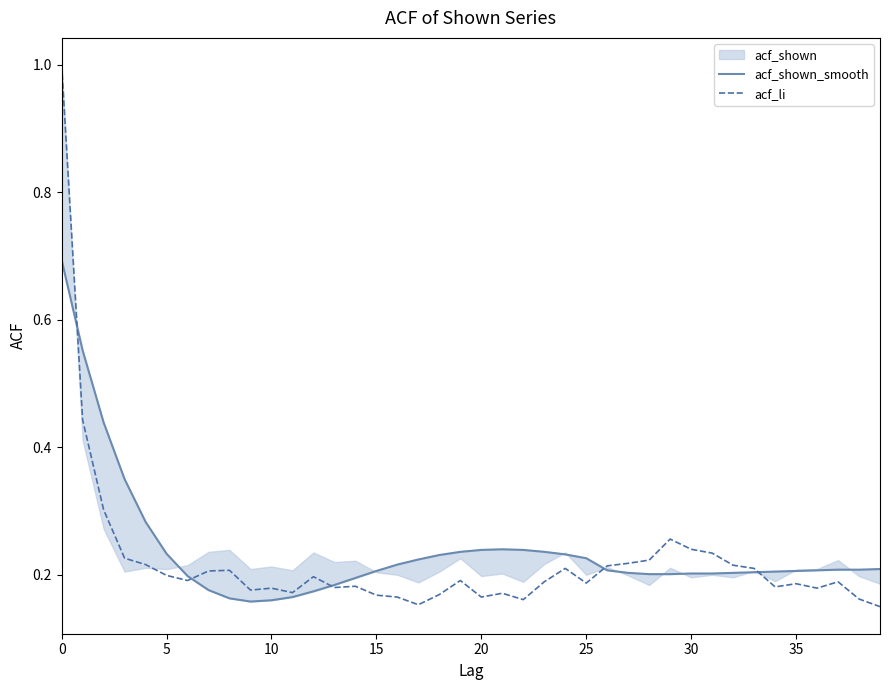

Which label corresponds to the smallest value in the chart?

39